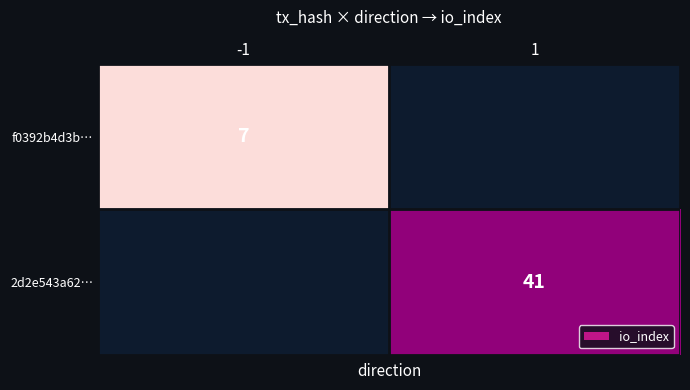

Count the number of categories in the chart.

2